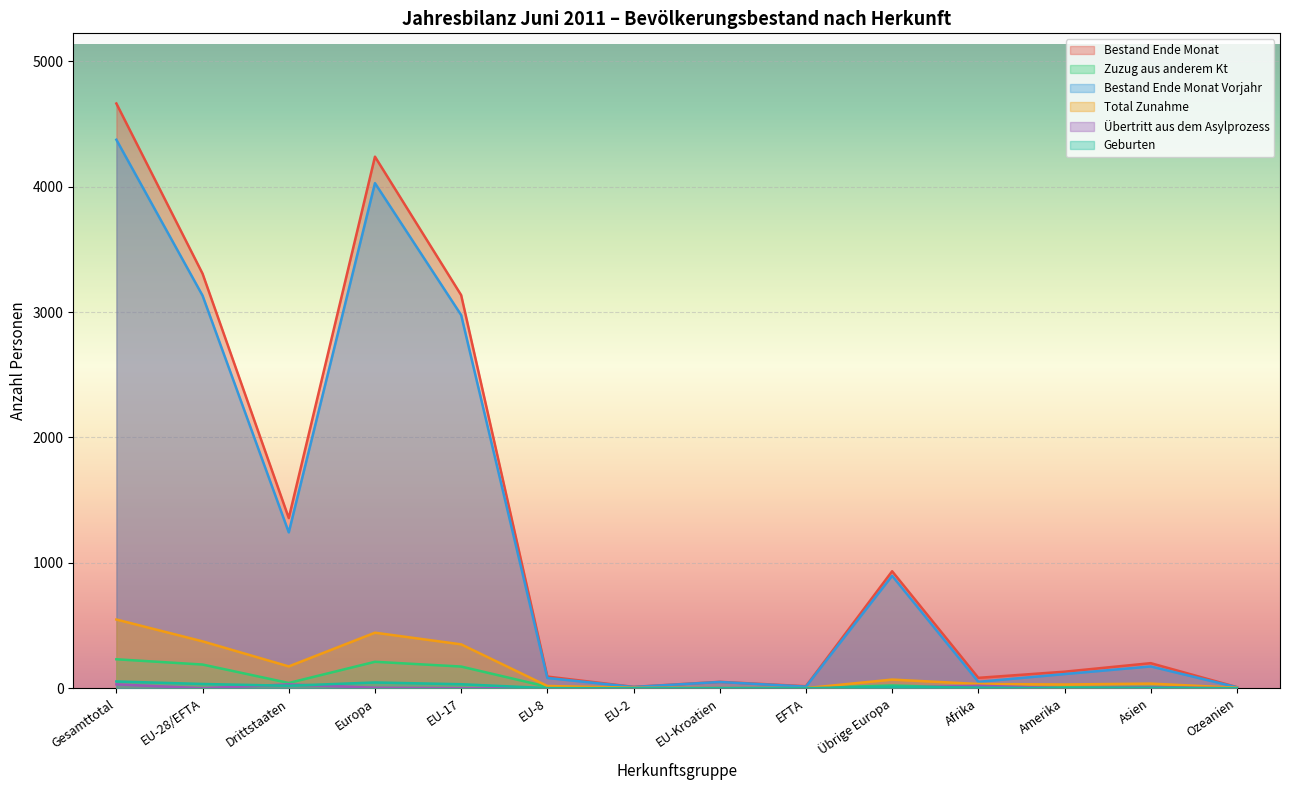

Which series has the widest spread of values?

Bestand Ende Monat